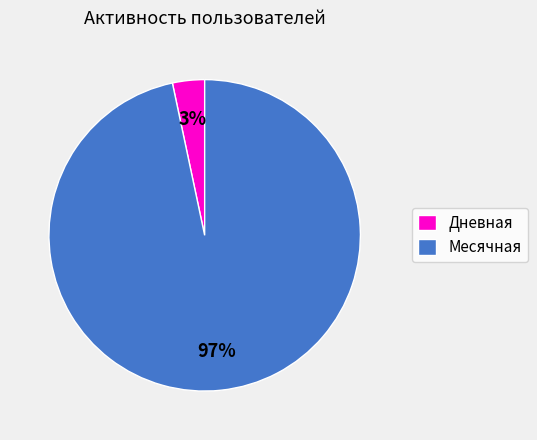

To the nearest percent, what is the combined percentage of Дневная and Месячная?

100%